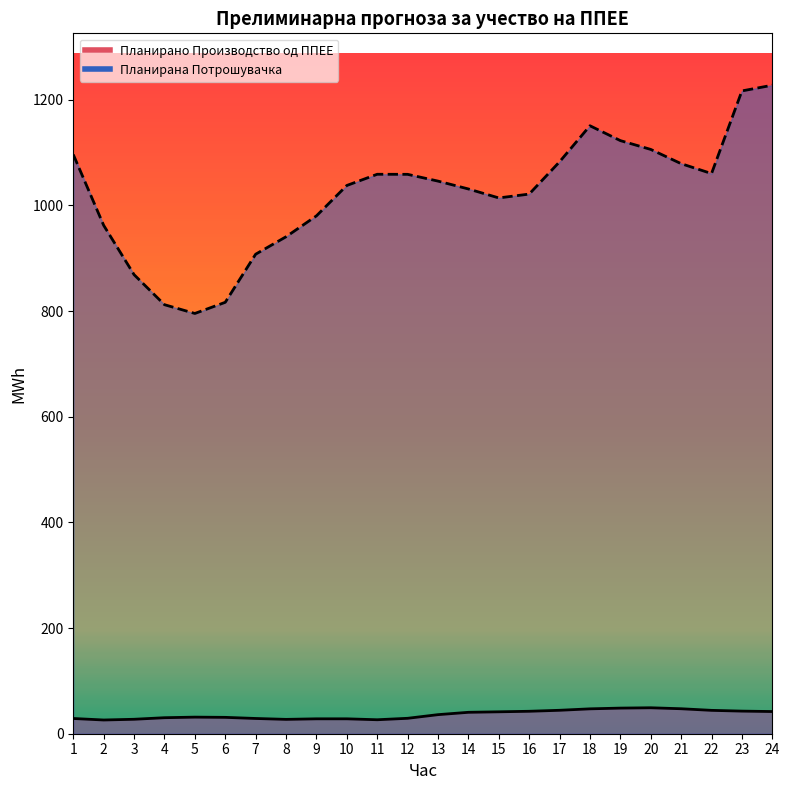

How many categories are shown in the chart?

24